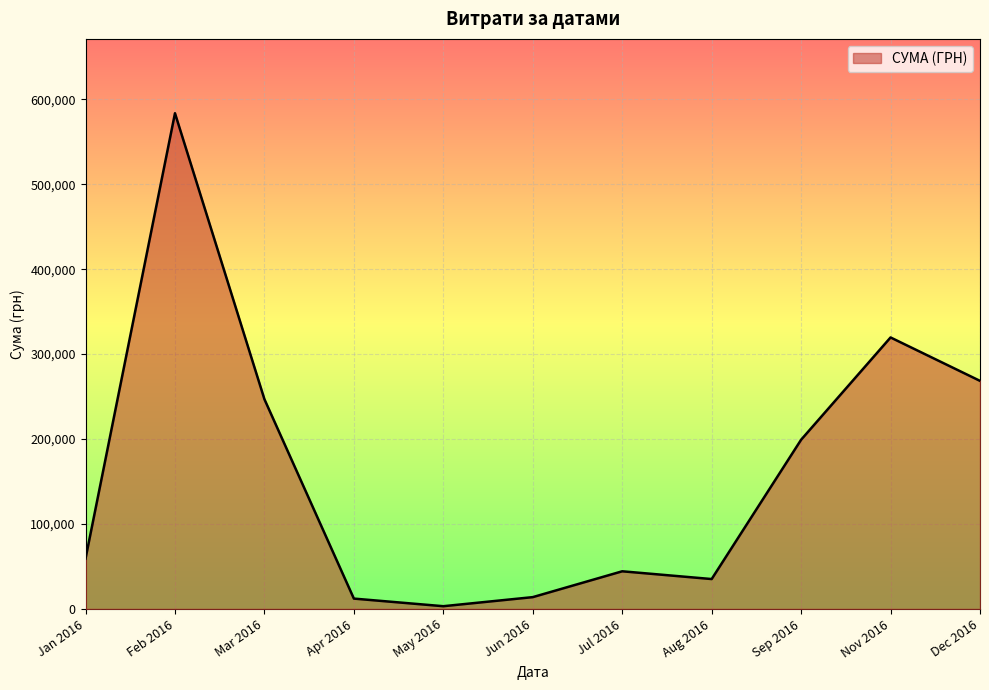

The value at Feb 2016 is 819477.7. True or false?

False